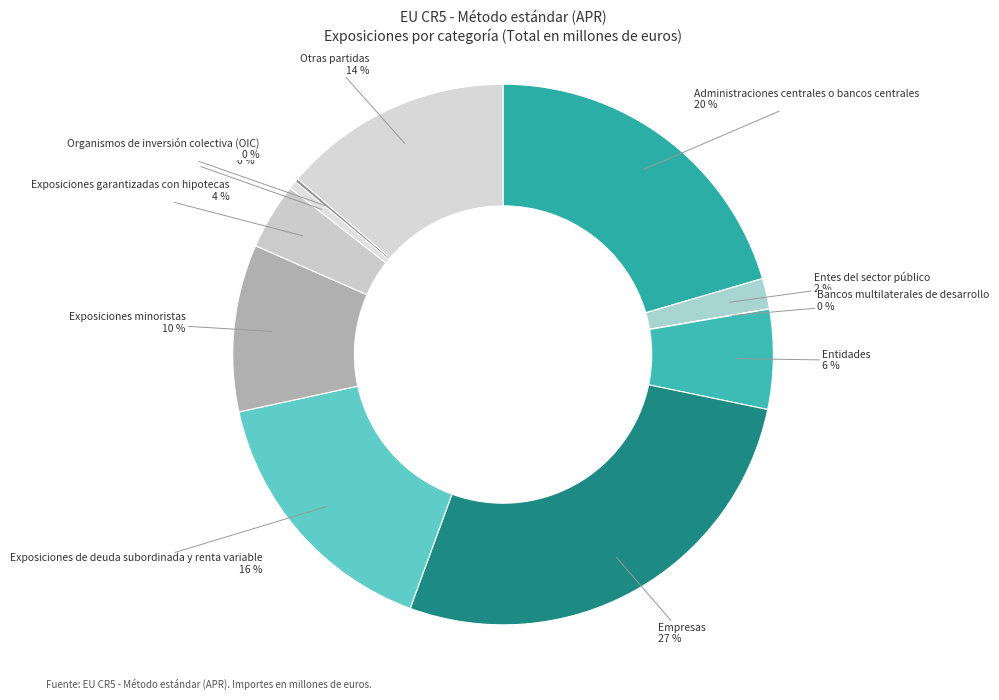

Approximately how many times larger is the value at Administraciones centrales o bancos centrales compared to Exposiciones en situación de impago?

41.4